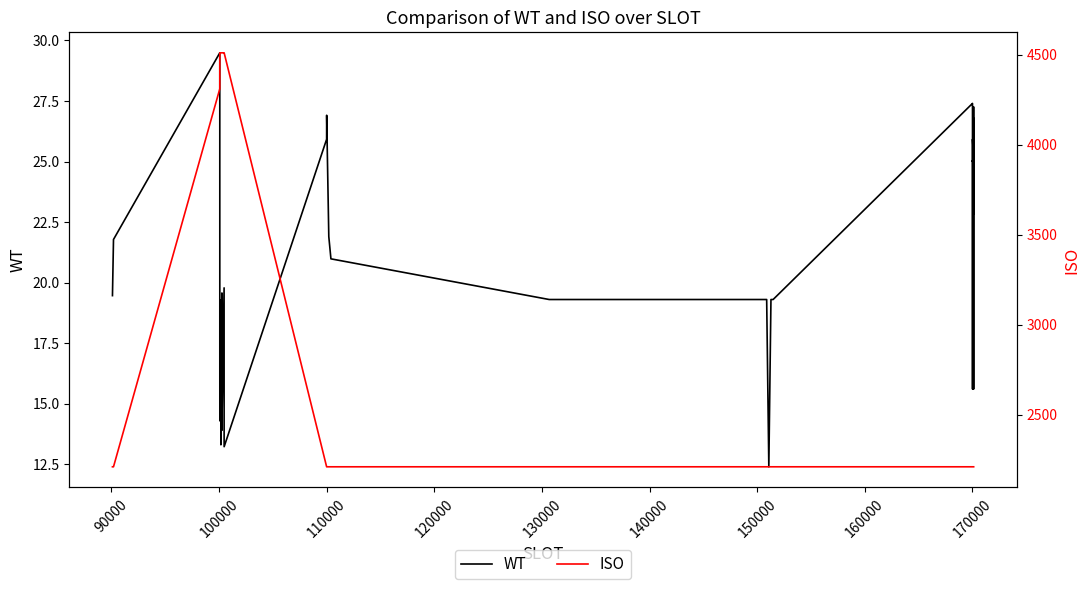

Does the chart display data point markers on the line(s)?

No